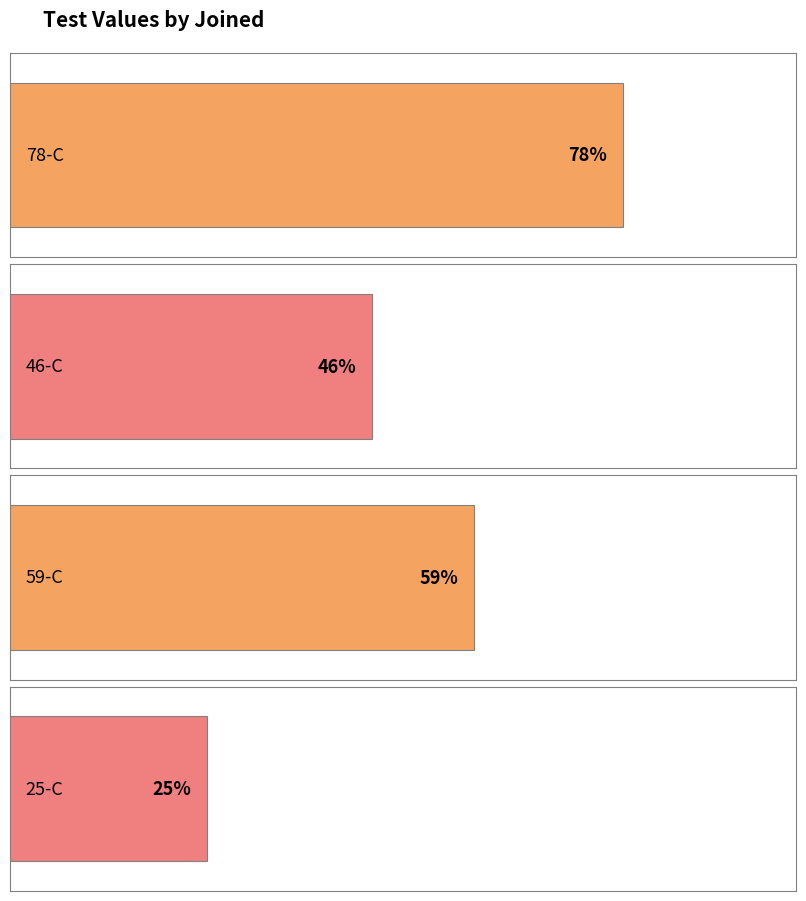

Rank the categories by value from lowest to highest.

25-C, 46-C, 59-C, 78-C